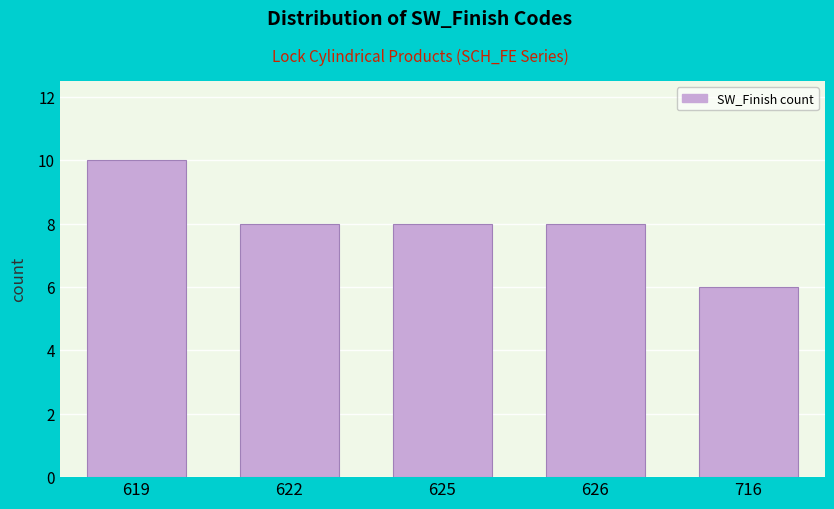

Reading right to left, transcribe all the data shown in this chart.

716=6	626=8	625=8	622=8	619=10